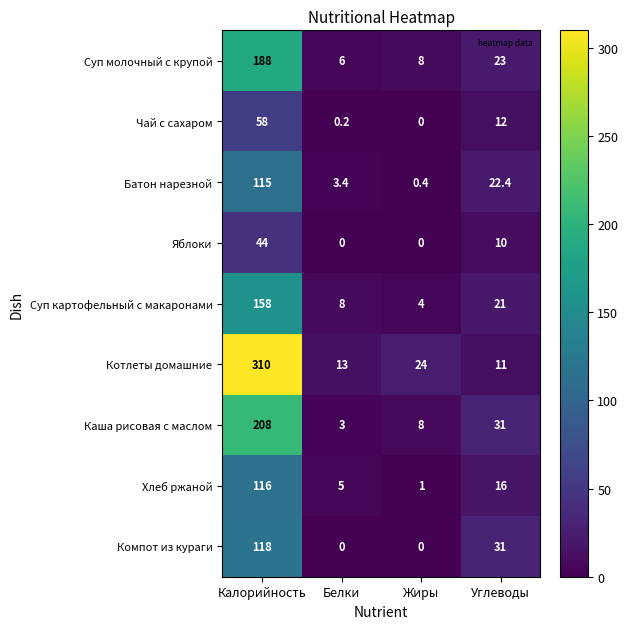

At which category is the sum across all series the highest?

Калорийность